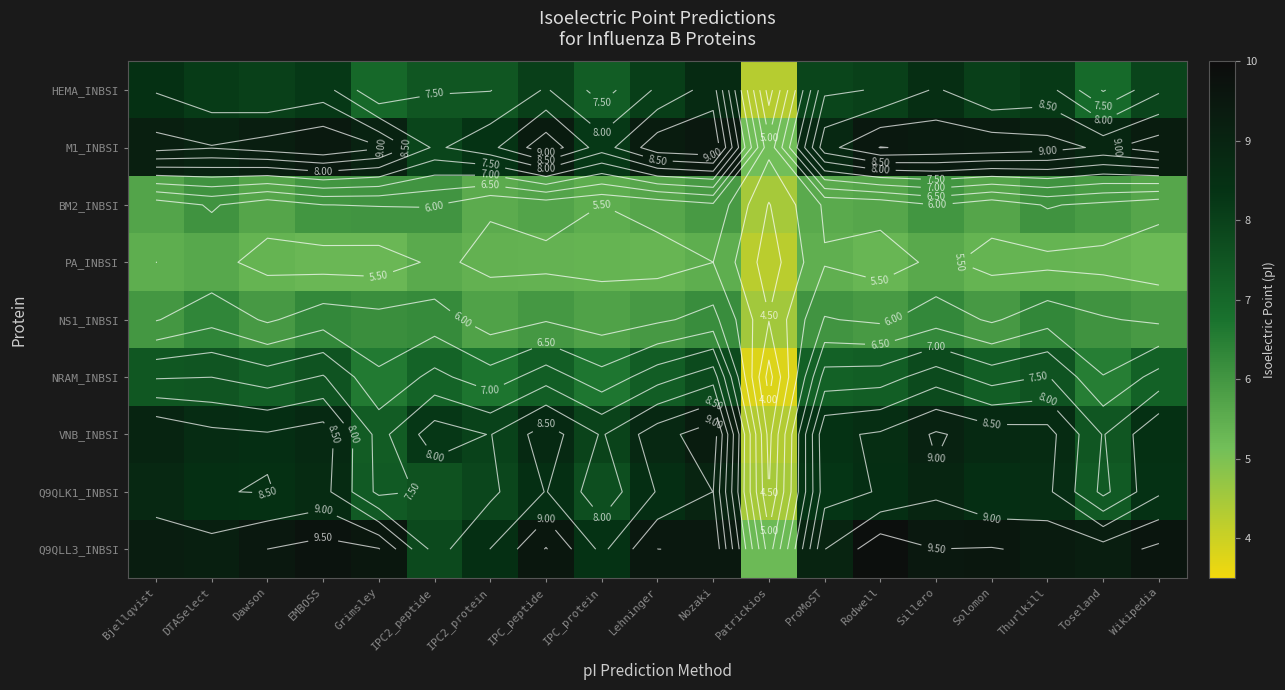

What is the sum of the Q9QLL3_INBSI values at Bjellqvist and Grimsley?

18.8